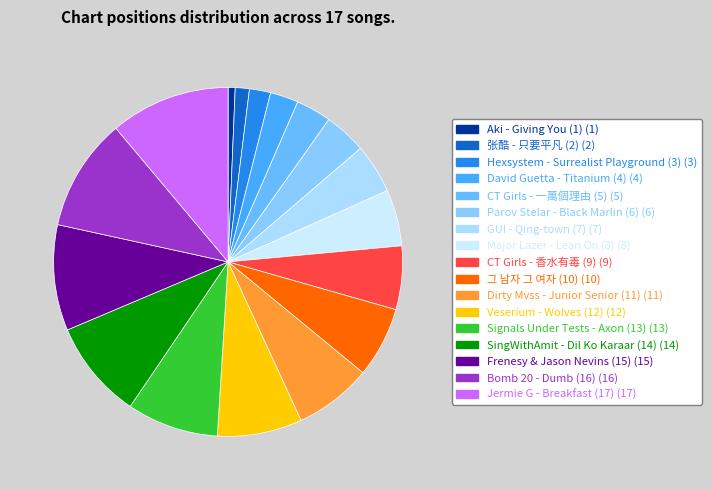

Is it true that Aki - Giving You (1) is 1% of the pie?

True